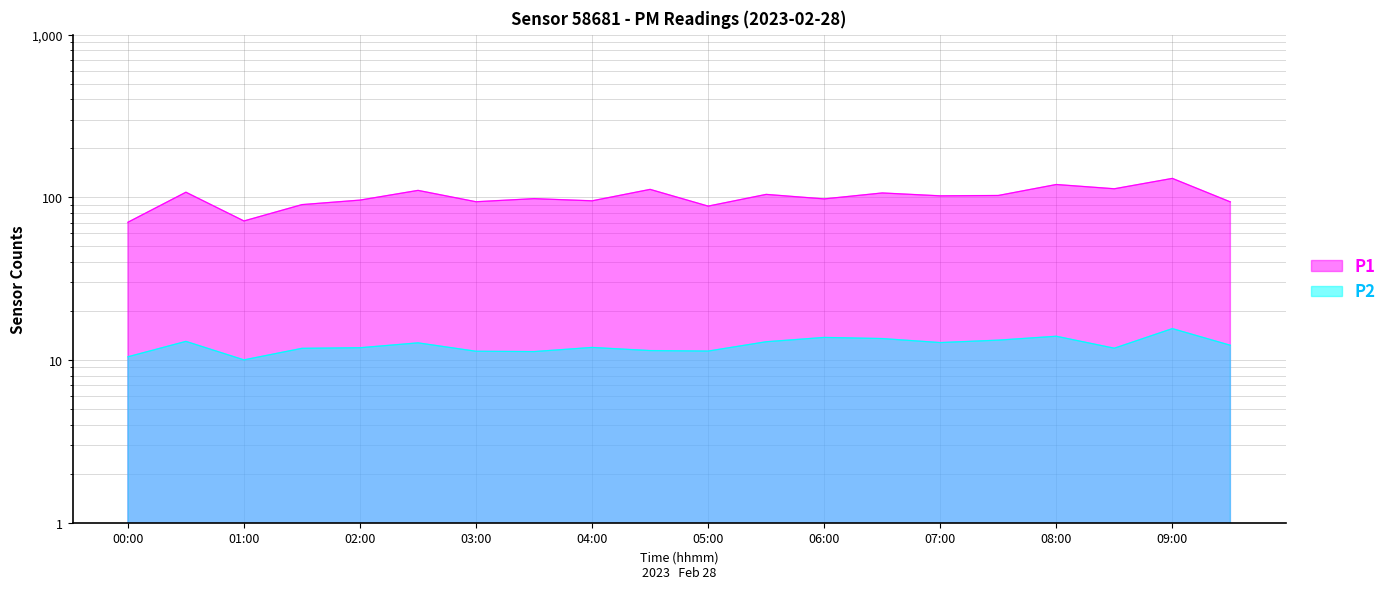

At which label does P2 first exceed 12?

00:30